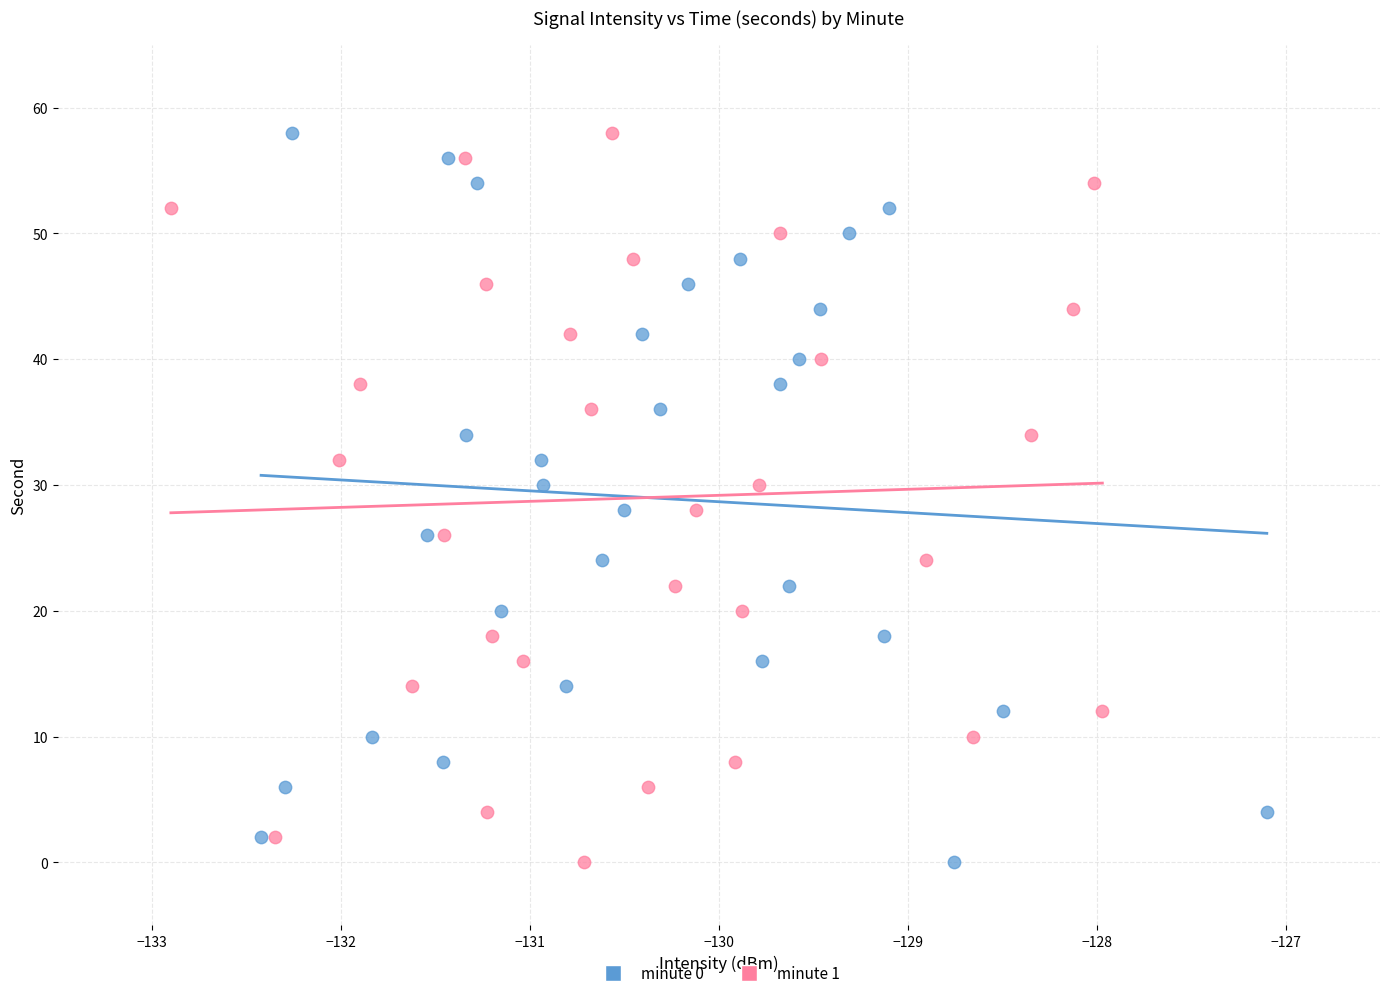

What are all the series names shown in the legend?

minute 0, minute 1